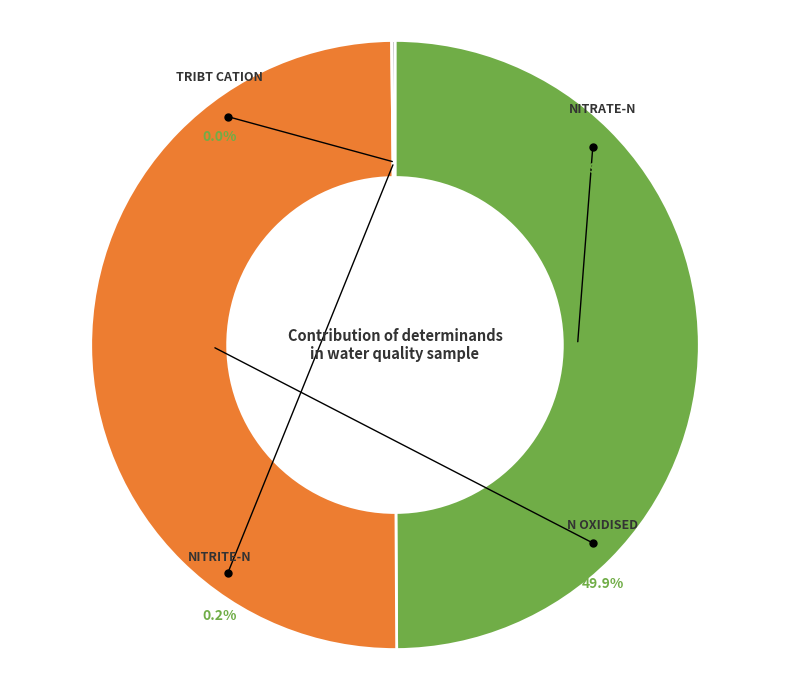

Is it true that Nitrate-N is 50% of the pie?

True